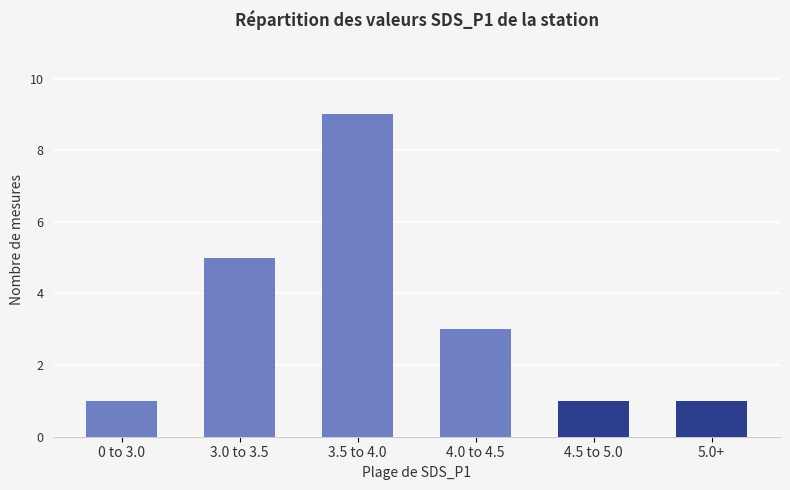

How many bars are there in total?

6